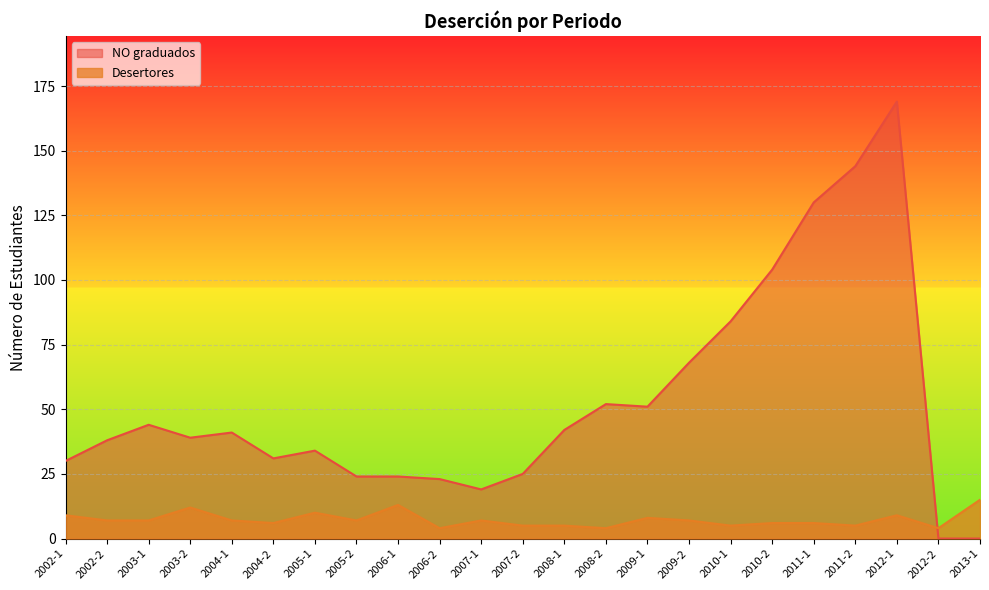

What is the value of the NO graduados point at the 21st from the left?

169